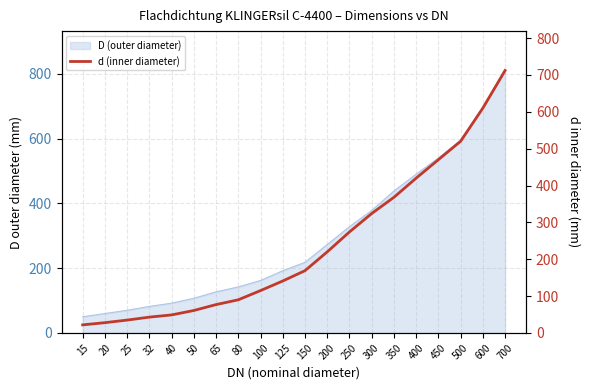

Rank the categories by value from highest to lowest.

700, 600, 500, 450, 400, 350, 300, 250, 200, 150, 125, 100, 80, 65, 50, 40, 32, 25, 20, 15